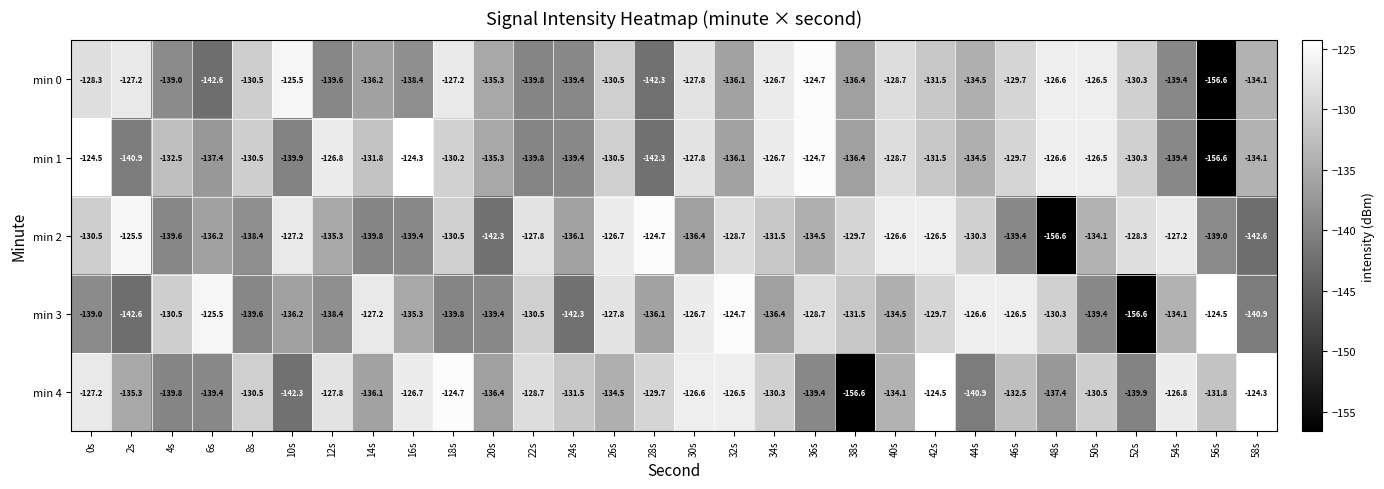

What is the average value of the min 2 series?

-133.7